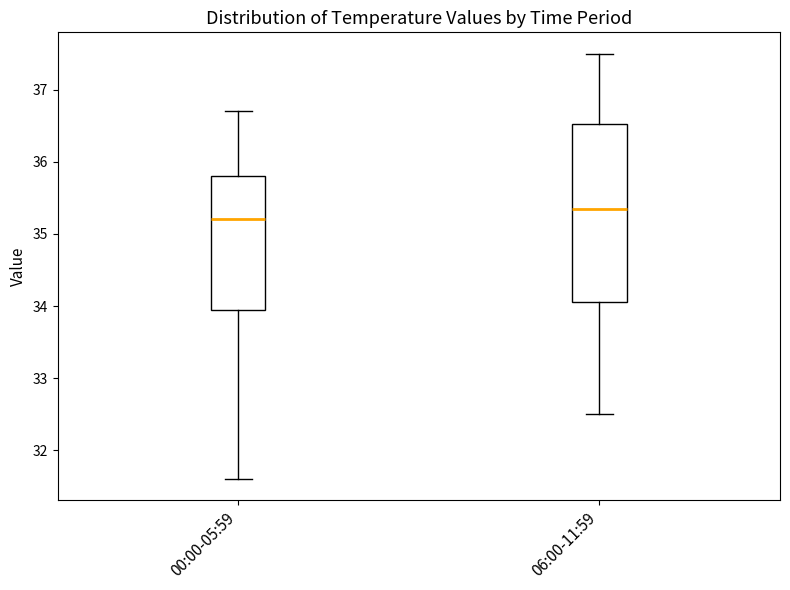

Where is the upper edge of the box for 00:00-05:59 on the y-axis? The values are not printed on the chart, so give them approximately, as read against the axis.

35.8